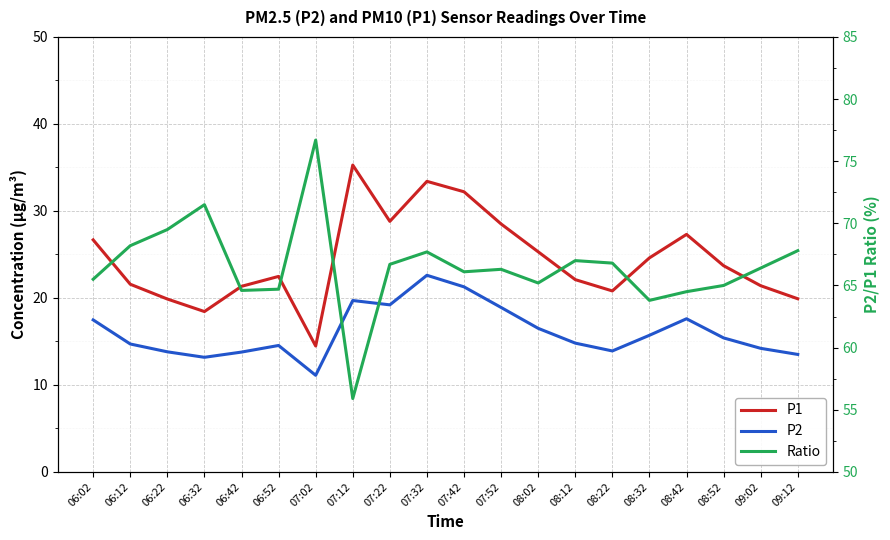

True or false: P2 and Ratio cross at least once.

False